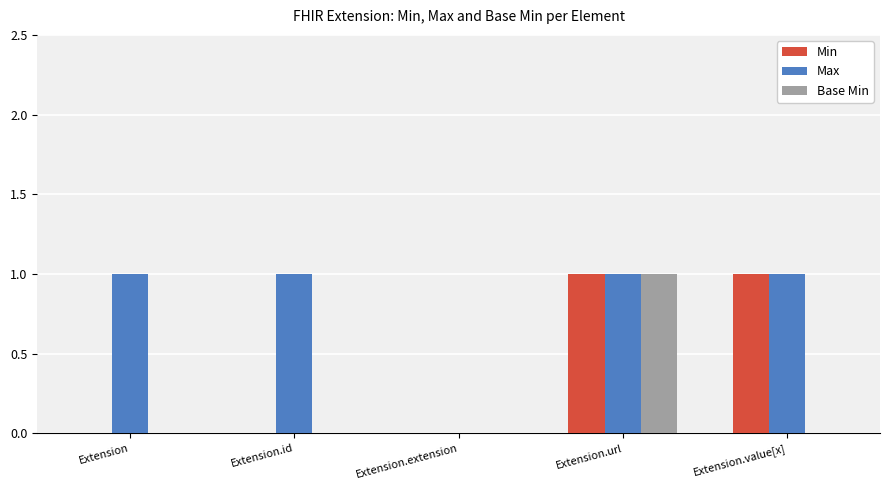

What is the sum of the Max values at Extension and Extension.url?

2